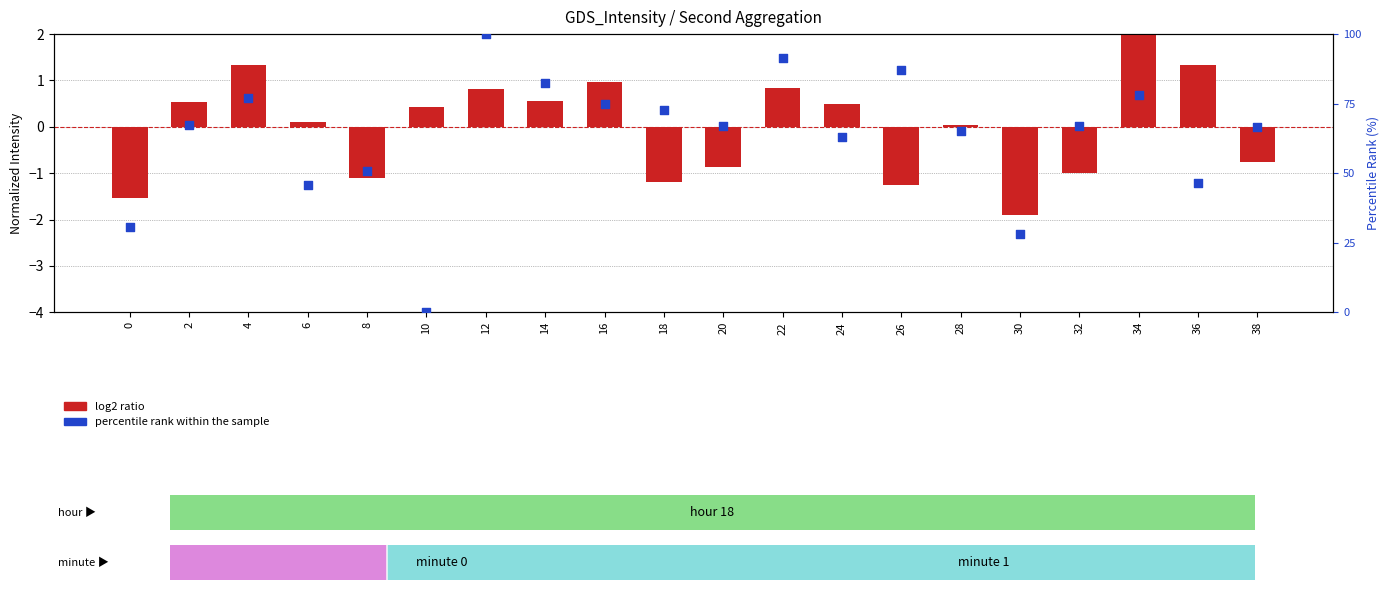

Which series reaches the maximum Y coordinate?

percentile rank within the sample